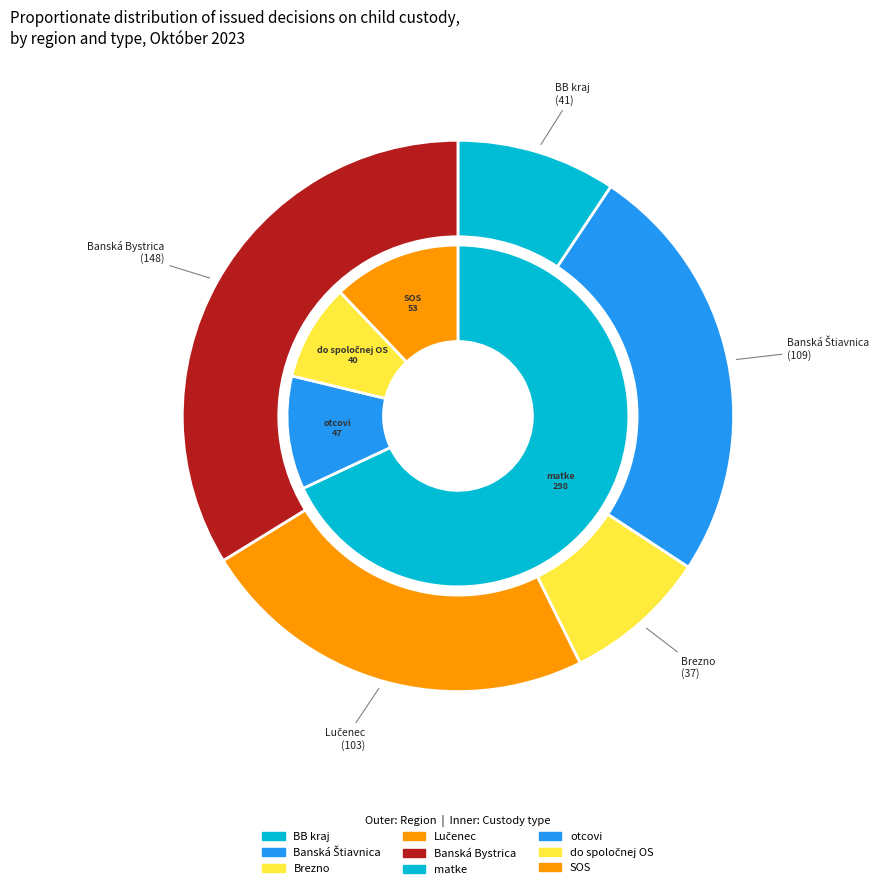

Which category has the biggest portion of the pie?

Banská Bystrica